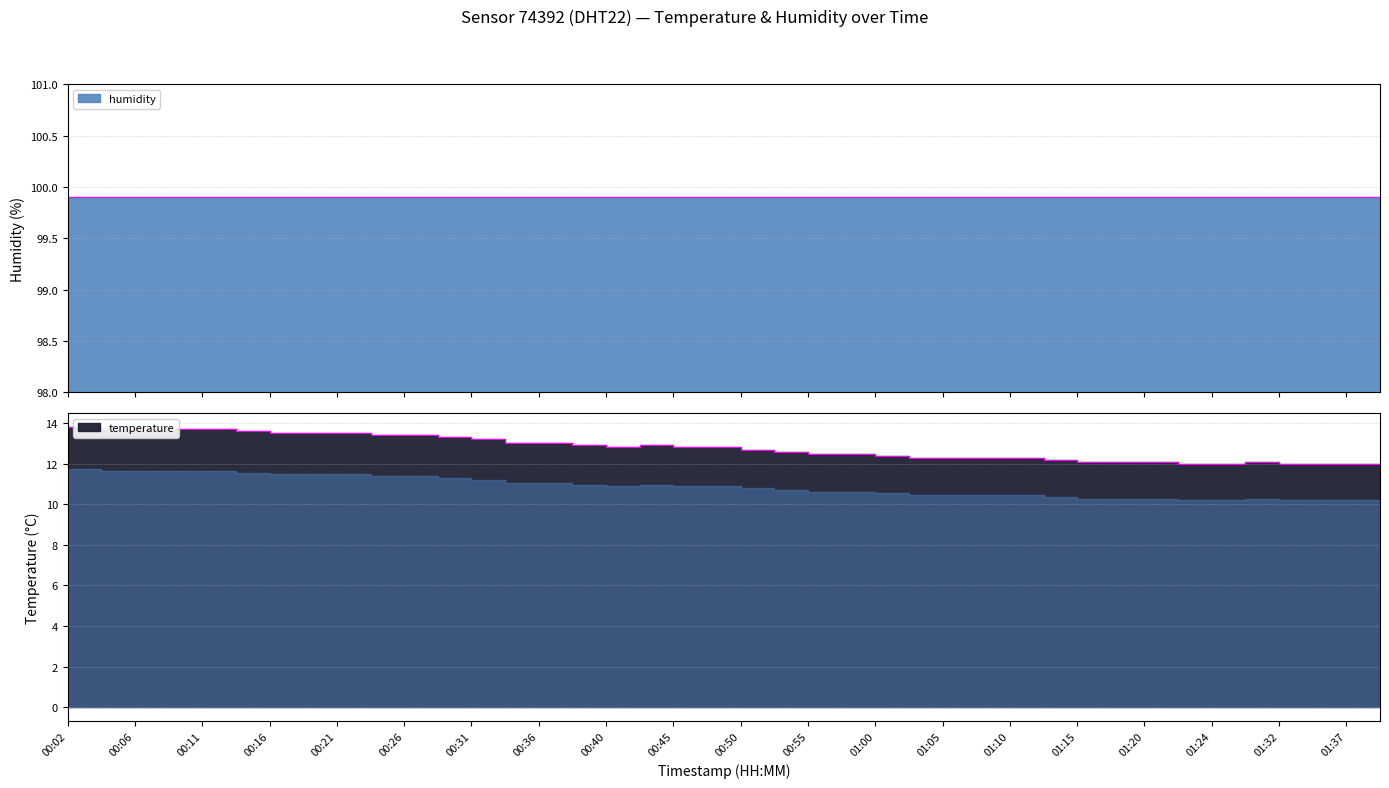

Which label corresponds to the smallest value in the chart?

01:24